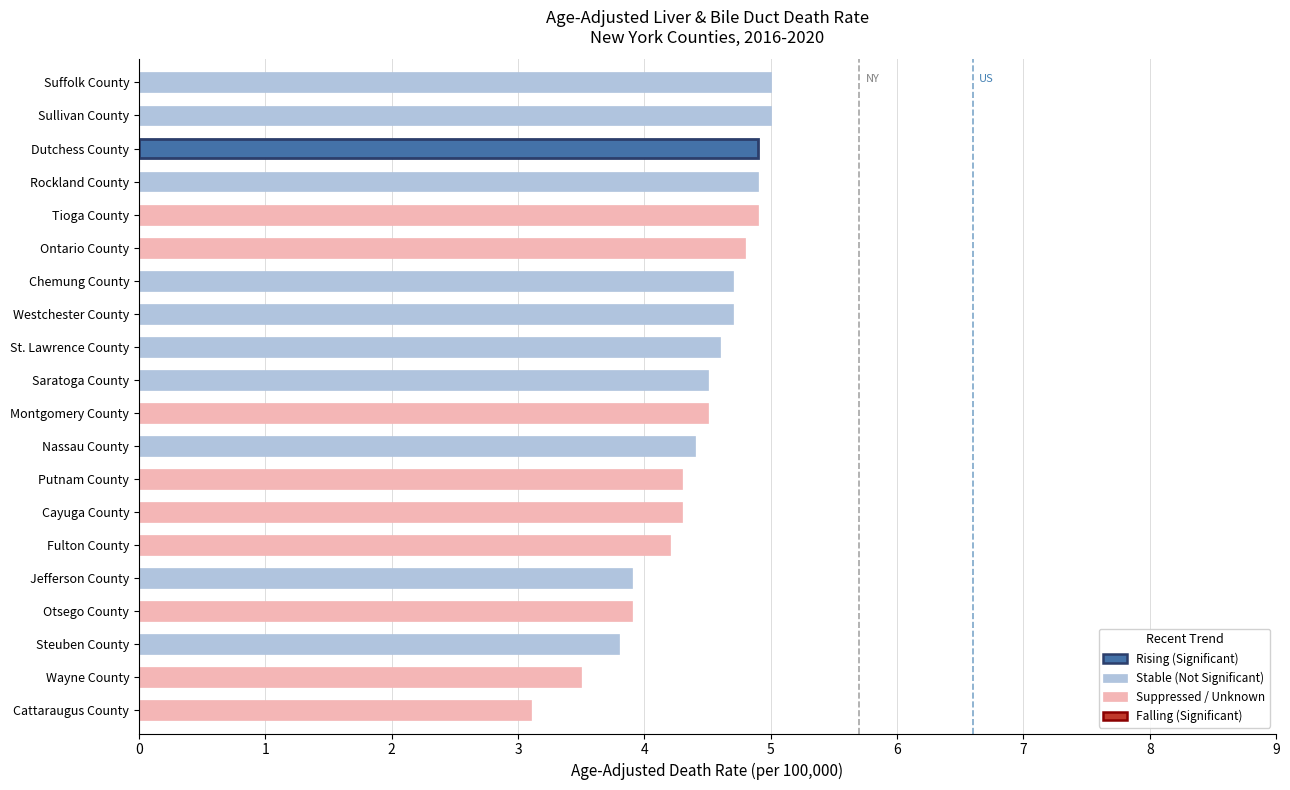

What is the change in value from Montgomery County to Suffolk County?

+0.5